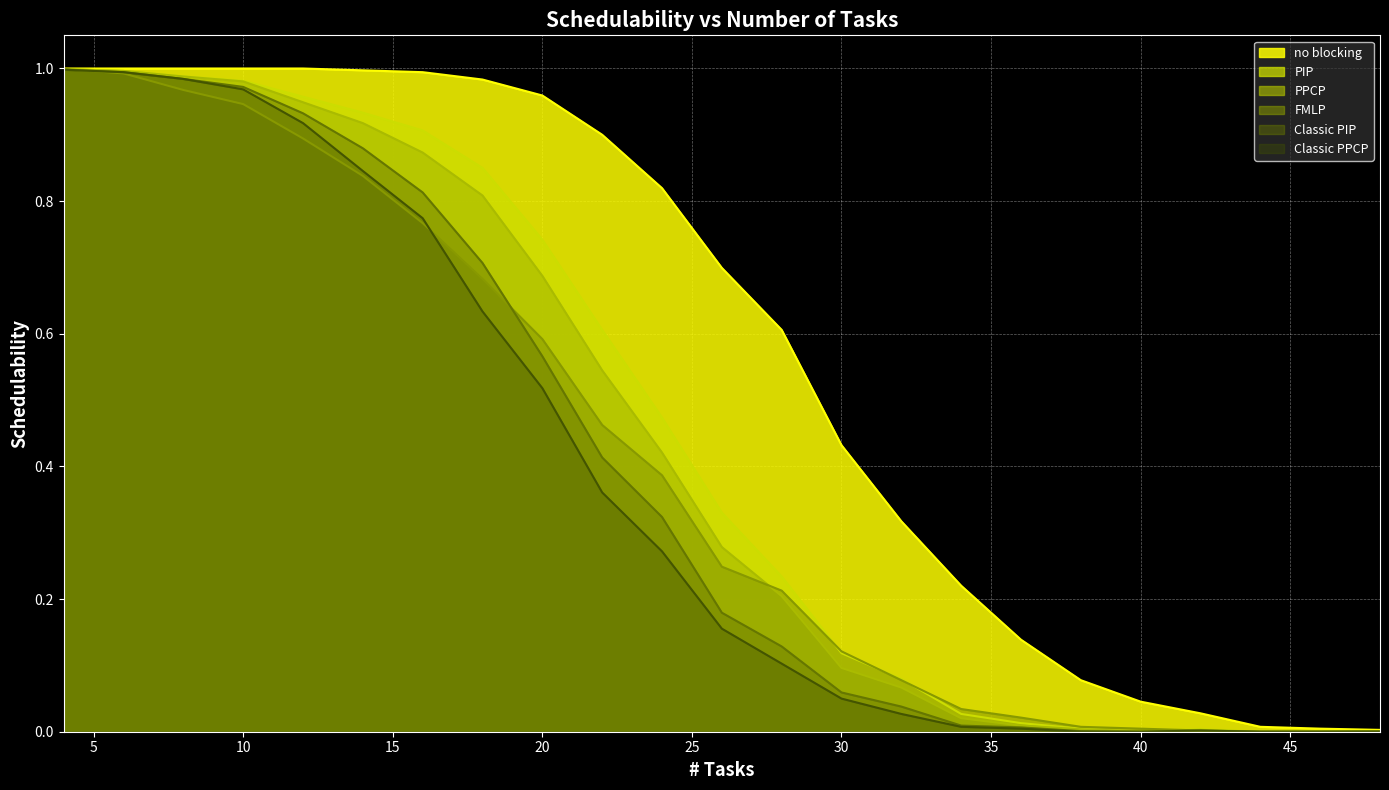

How many values in the PIP series exceed 0?

21